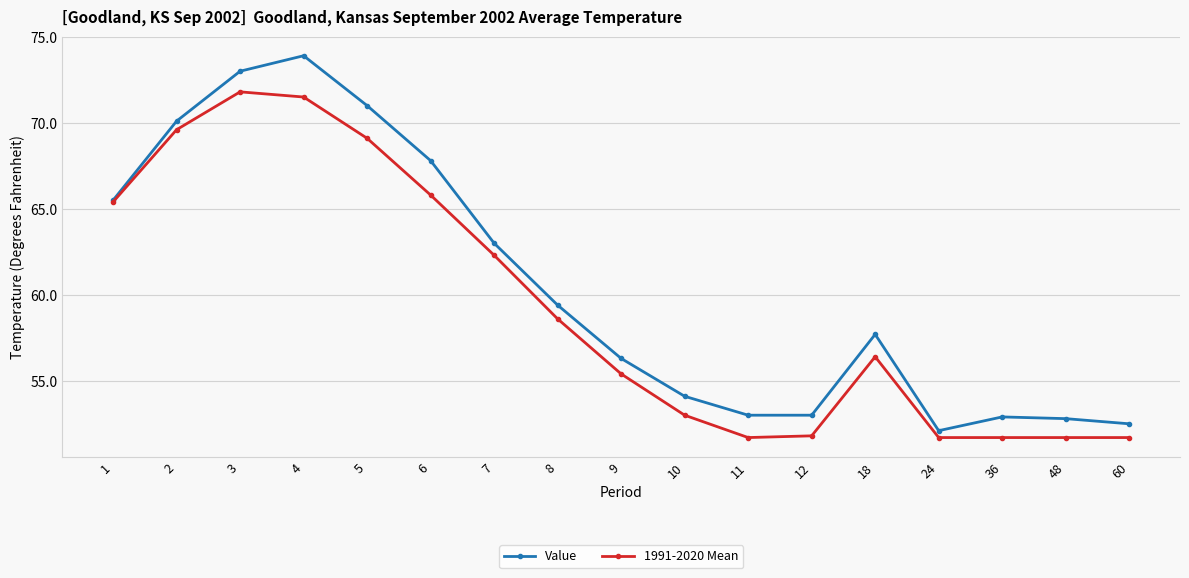

What is the minimum value shown in the chart?

51.7